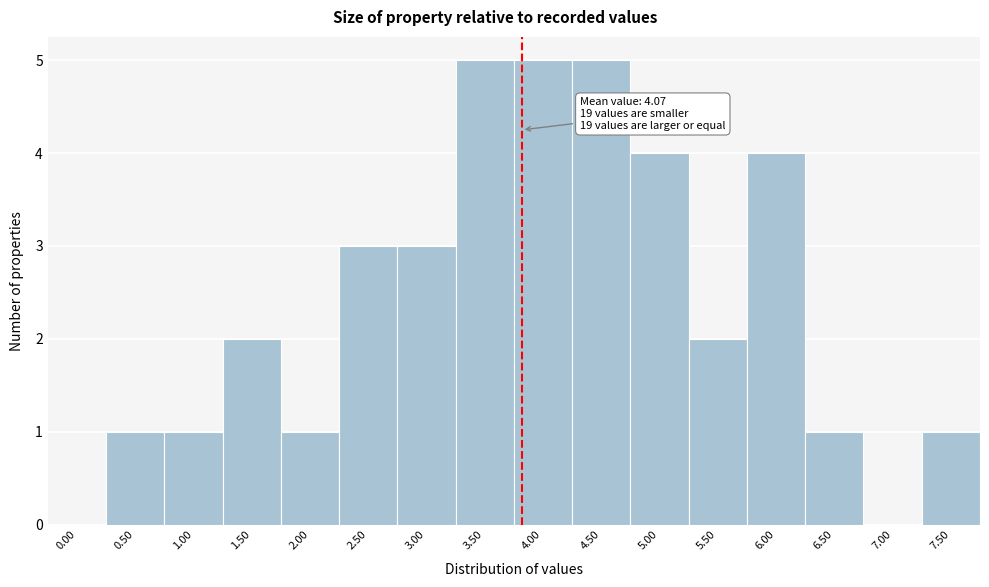

Reading right to left, list all the values displayed in this chart.

7.50=1	7.00=0	6.50=1	6.00=4	5.50=2	5.00=4	4.50=5	4.00=5	3.50=5	3.00=3	2.50=3	2.00=1	1.50=2	1.00=1	0.50=1	0.00=0